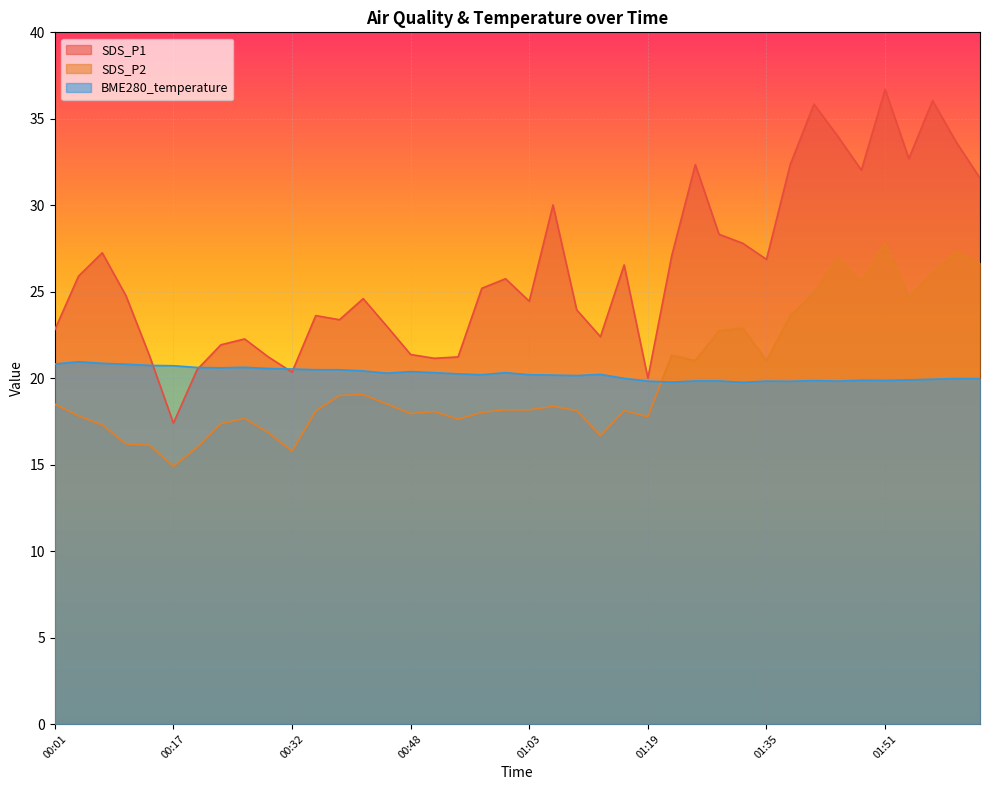

What is the approximate value of SDS_P1 at 02:00?

33.6